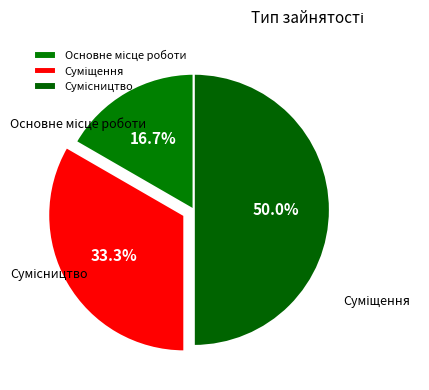

Which category has the biggest portion of the pie?

Сумісництво